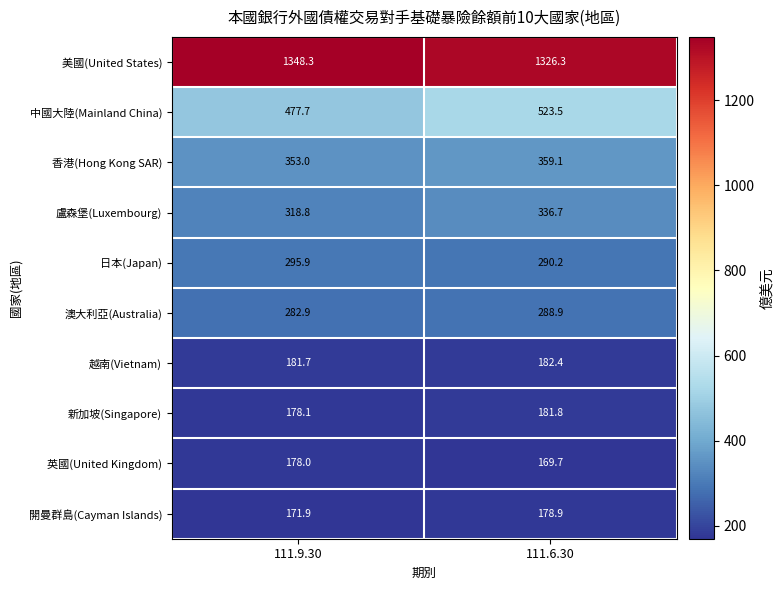

At 111.9.30, list the series in order from largest to smallest.

美國(United States), 中國大陸(Mainland China), 香港(Hong Kong SAR), 盧森堡(Luxembourg), 日本(Japan), 澳大利亞(Australia), 越南(Vietnam), 新加坡(Singapore), 英國(United Kingdom), 開曼群島(Cayman Islands)